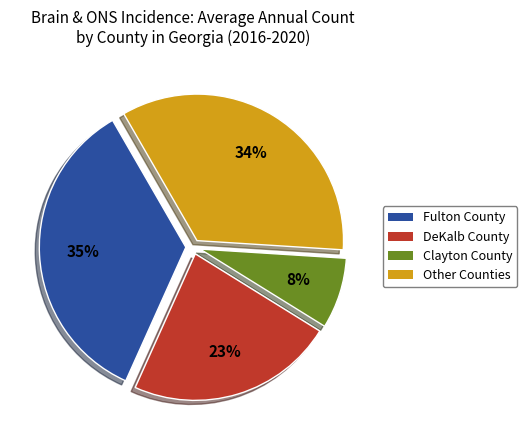

To the nearest percent, what percentage of the pie is DeKalb County?

23%